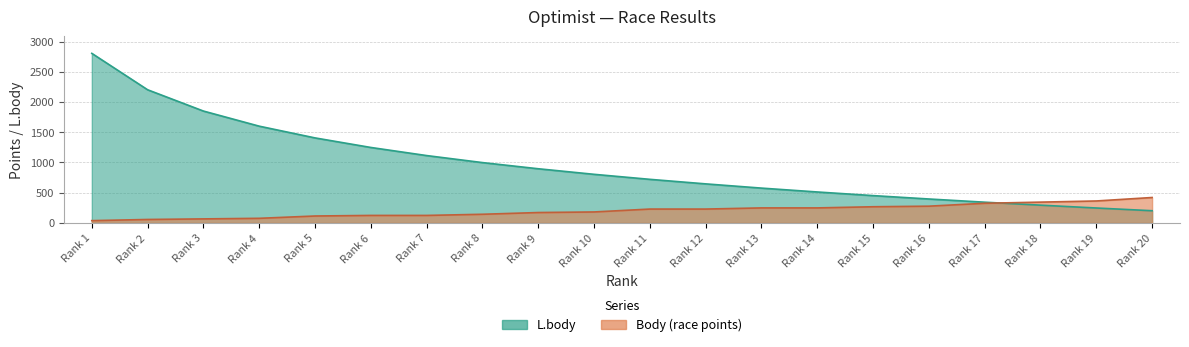

What are all the series names shown in the legend?

L.body, Body